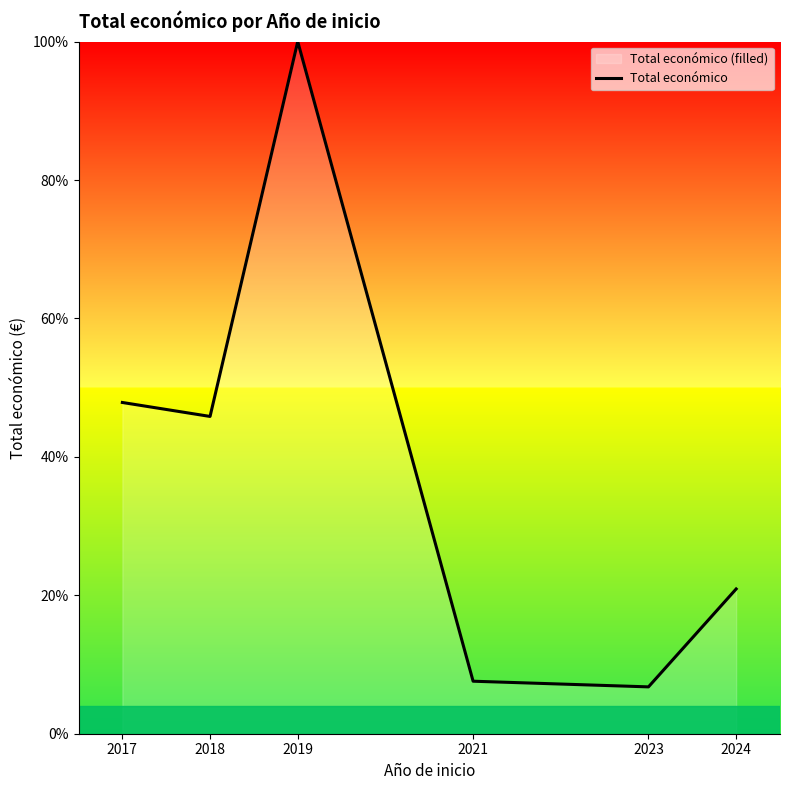

What value does the data have at 2021?

7.6